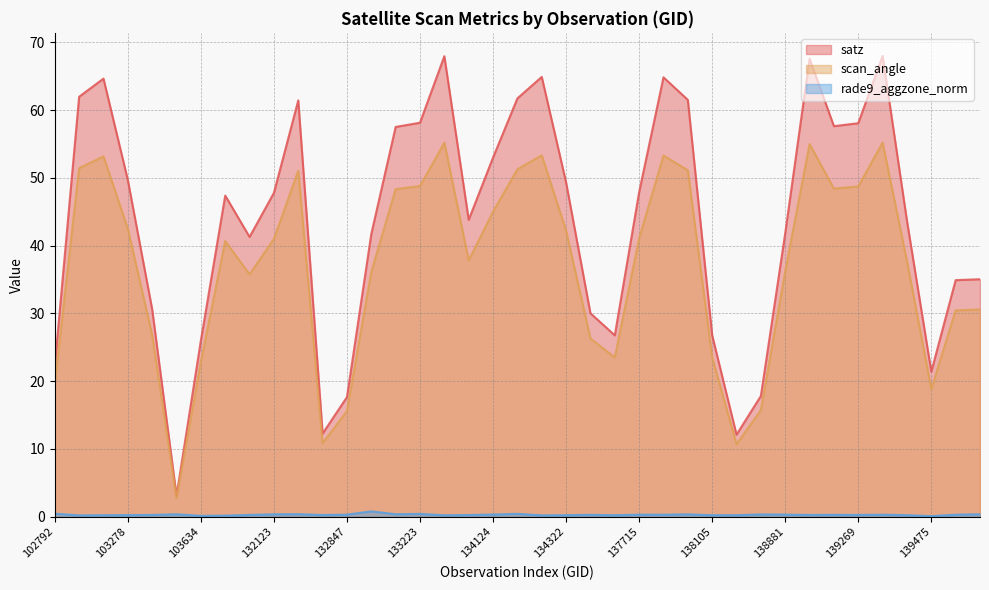

Reading left to right, list all the values displayed in this chart.

satz: 22.3	62.0	64.6	49.7	30.6	3.1	26.0	47.4	41.3	47.8	61.4	12.3	17.6	41.7	57.5	58.1	68.0	43.8	53.0	61.7	64.9	49.3	30.0	26.8	47.9	64.8	61.5	26.8	12.1	17.8	41.8	67.6	57.6	58.1	68.0	43.7	21.4	34.9	35.0
scan_angle: 19.6	51.4	53.2	42.5	26.8	2.7	22.9	40.7	35.8	41.0	51.1	10.8	15.6	36.1	48.3	48.8	55.2	37.8	45.0	51.3	53.3	42.2	26.3	23.5	41.1	53.3	51.1	23.5	10.7	15.7	36.2	55.0	48.4	48.7	55.2	37.7	18.9	30.4	30.6
rade9_aggzone_norm: 0.5	0.2	0.2	0.2	0.3	0.4	0.1	0.2	0.3	0.4	0.4	0.3	0.3	0.8	0.4	0.4	0.2	0.3	0.3	0.4	0.2	0.2	0.3	0.2	0.3	0.3	0.4	0.2	0.2	0.3	0.3	0.3	0.3	0.3	0.3	0.2	0.1	0.3	0.4